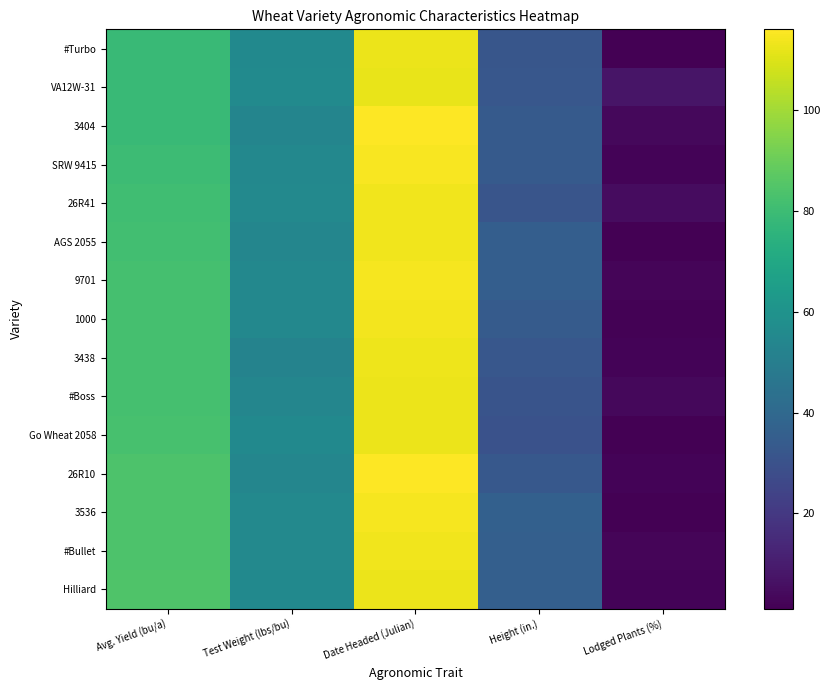

Which label corresponds to the smallest value in the chart?

Lodged Plants (%)